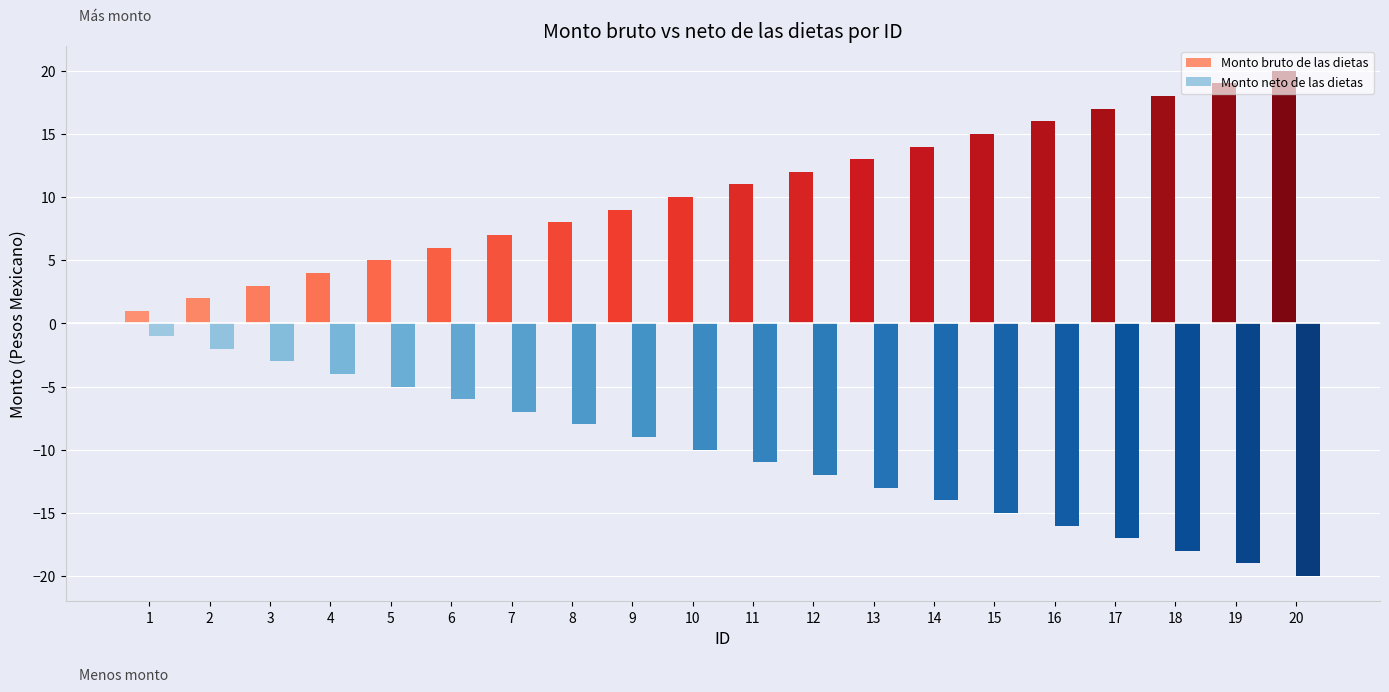

At 3, list the series in order from largest to smallest.

Monto bruto de las dietas, Monto neto de las dietas